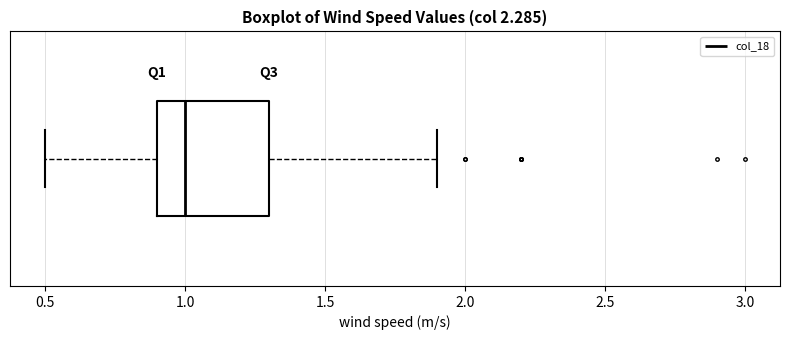

Transcribe this box plot: give where the median line is, the range the box spans, and where the two whiskers end, as read against the x-axis. The values are not printed on the chart, so give them approximately, as read against the axis.

median 1.0, box 0.9 to 1.3, whiskers 0.5 to 1.9